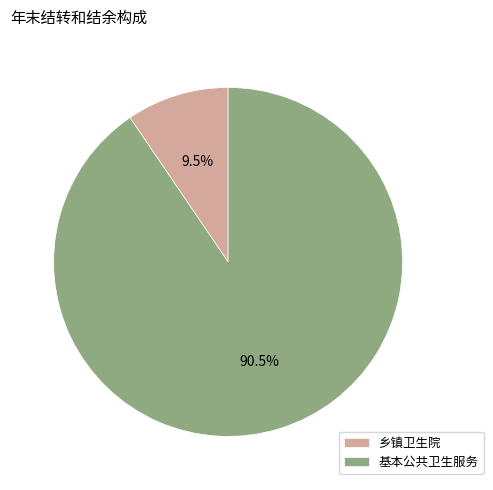

How many slices are in this pie chart?

2